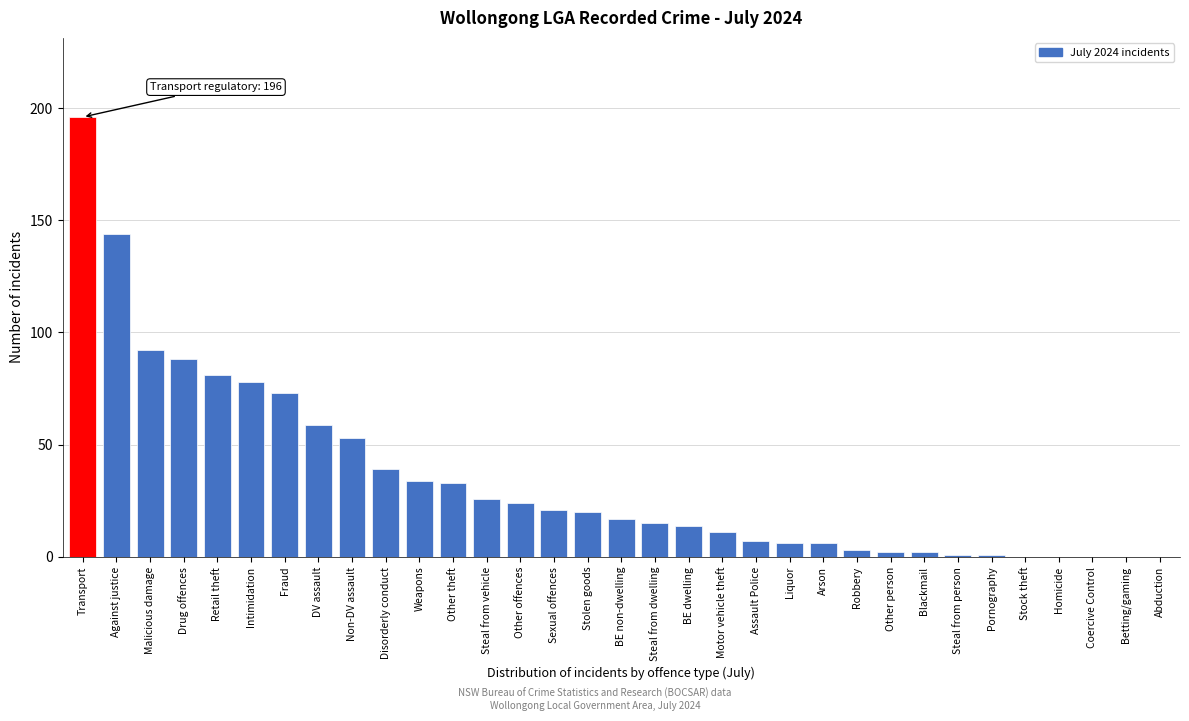

What is the greatest value displayed?

196